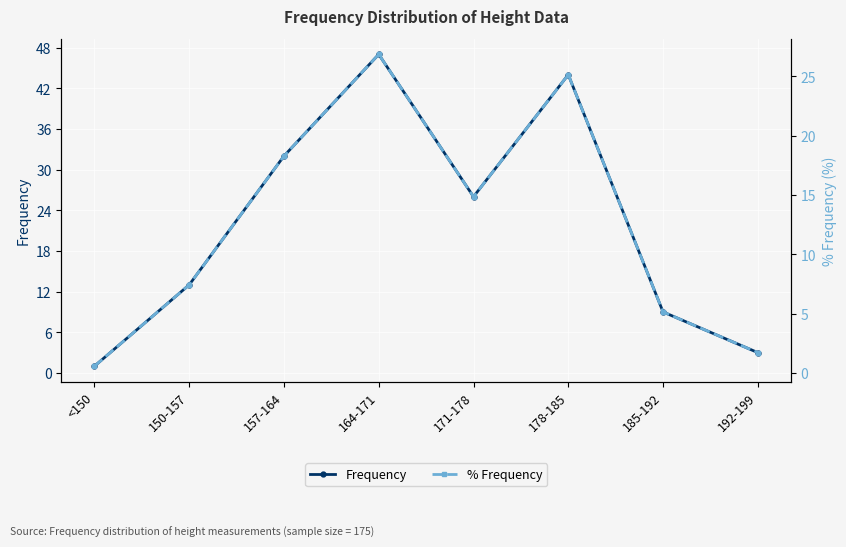

List the series in order of their peak value, lowest first.

% Frequency, Frequency